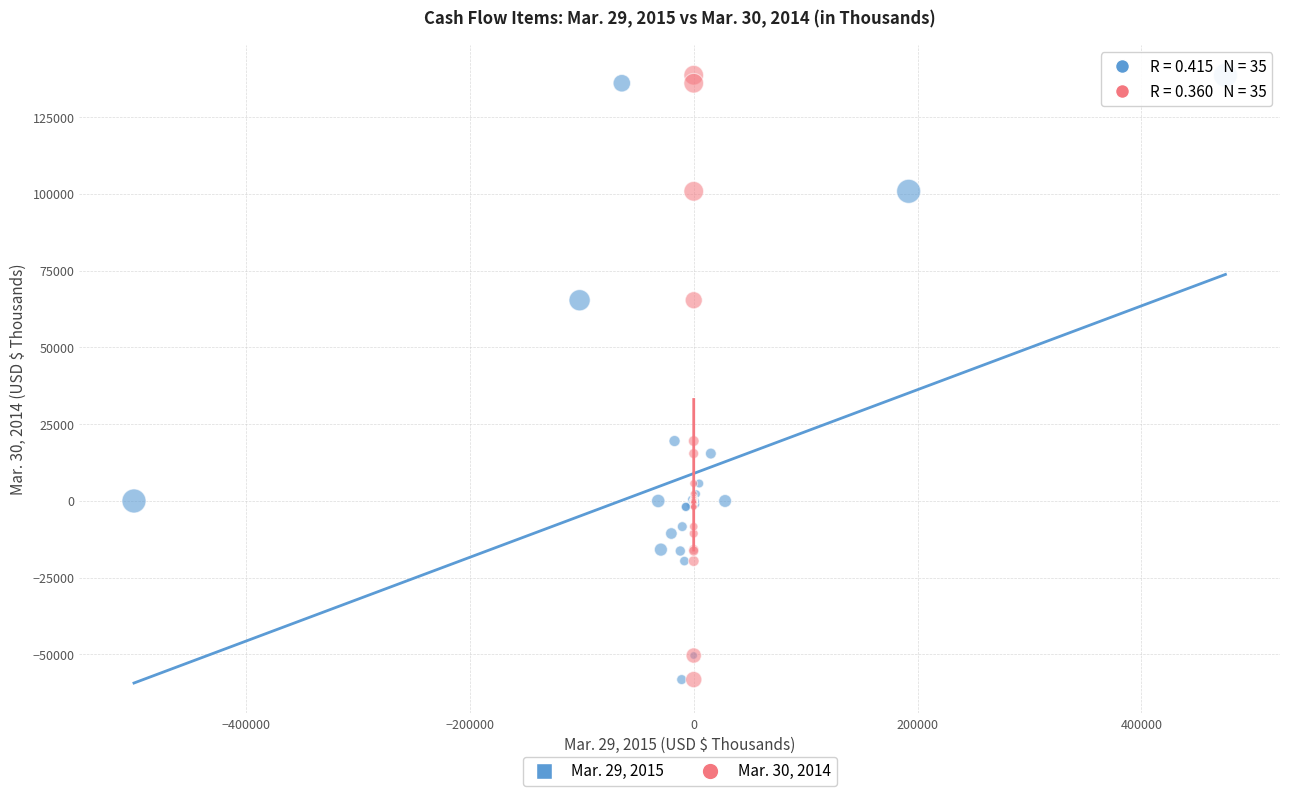

What are all the series names shown in the legend?

Mar. 29, 2015, Mar. 30, 2014